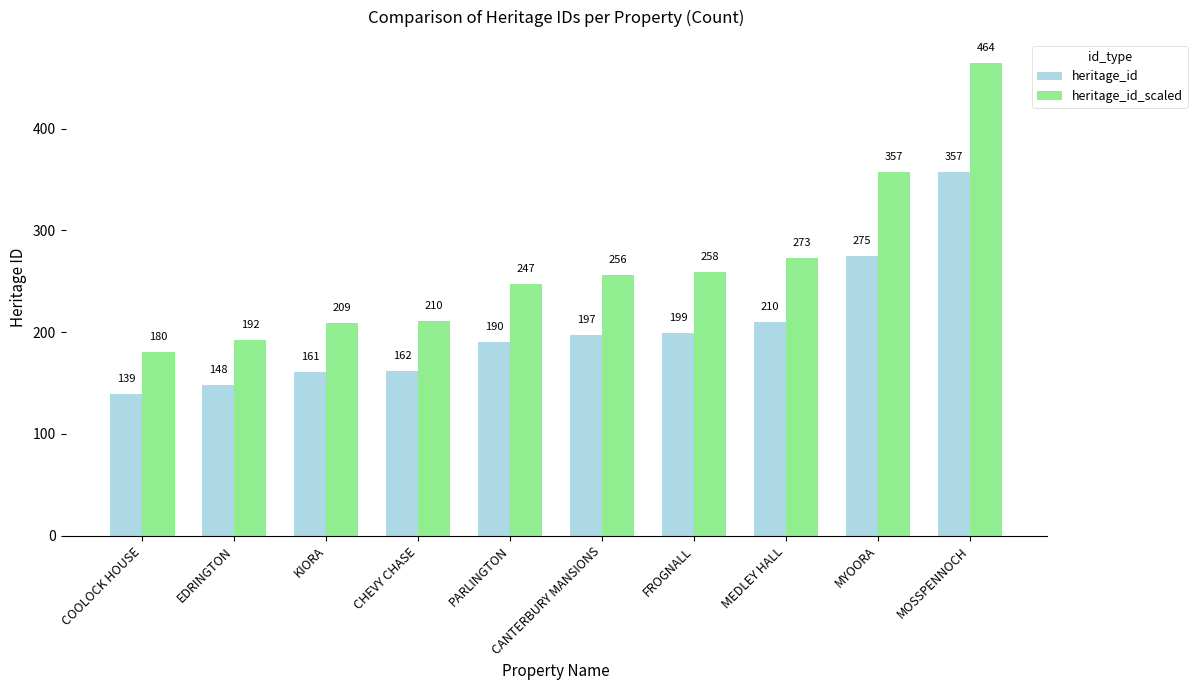

Which series has the widest spread of values?

heritage_id_scaled